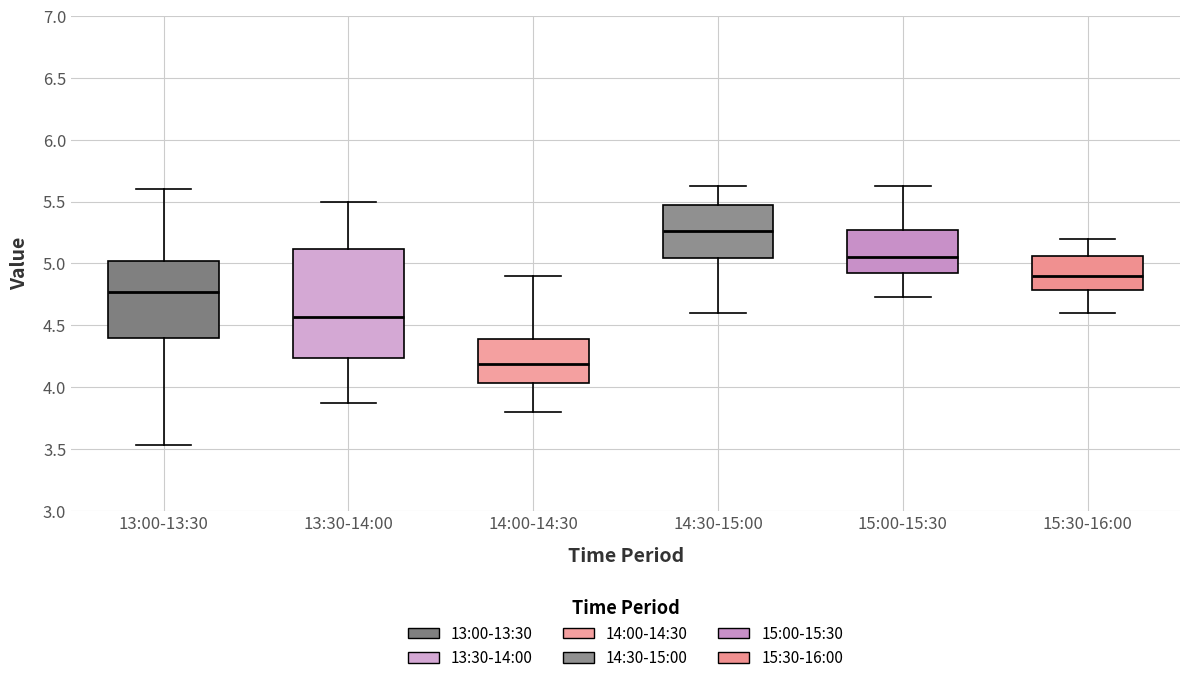

Reading left to right, read every box against the y-axis: the position of its median line, the range the box covers, and the ends of its whiskers. The values are not printed on the chart, so give them approximately, as read against the axis.

13:00-13:30: median 4.75, box 4.40 to 5.00, whiskers 3.55 to 5.60
13:30-14:00: median 4.55, box 4.25 to 5.10, whiskers 3.85 to 5.50
14:00-14:30: median 4.20, box 4.05 to 4.40, whiskers 3.80 to 4.90
14:30-15:00: median 5.25, box 5.05 to 5.45, whiskers 4.60 to 5.65
15:00-15:30: median 5.05, box 4.95 to 5.25, whiskers 4.75 to 5.65
15:30-16:00: median 4.90, box 4.80 to 5.05, whiskers 4.60 to 5.20